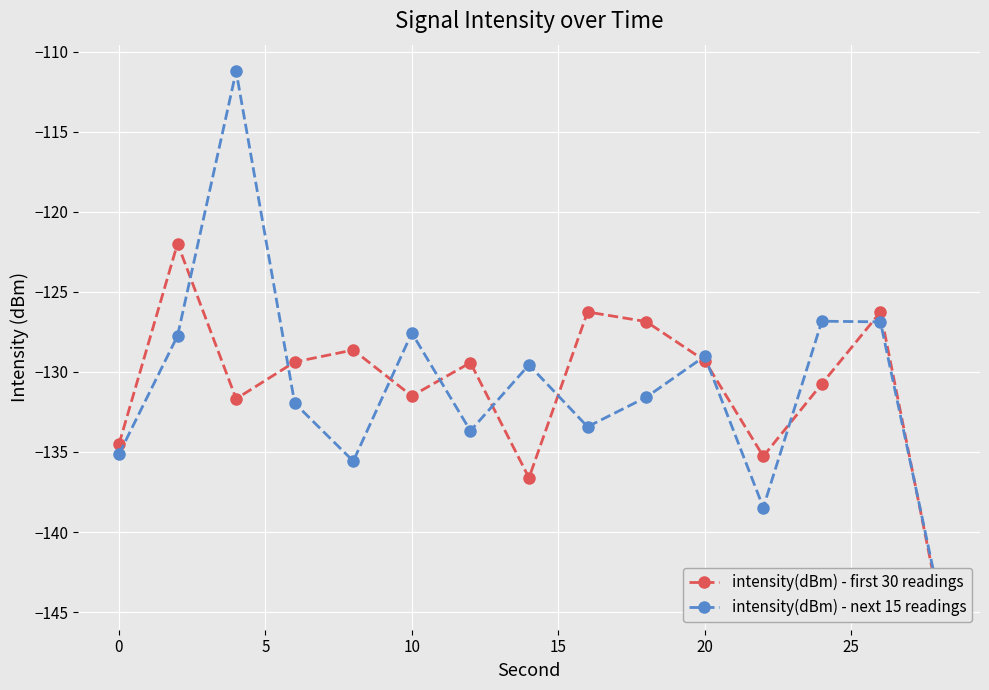

True or false: intensity(dBm) - first 30 readings has more than 1 interior local peaks.

True